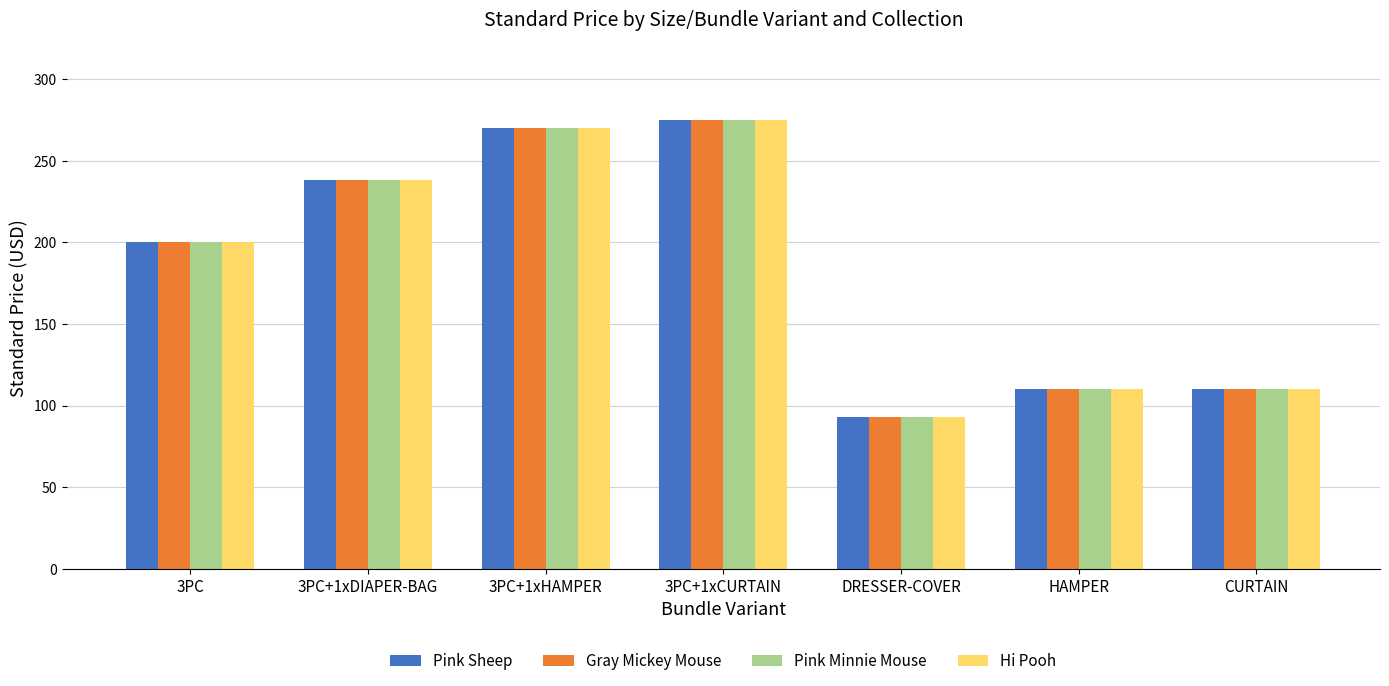

What is the lowest value of the Pink Sheep series?

92.9